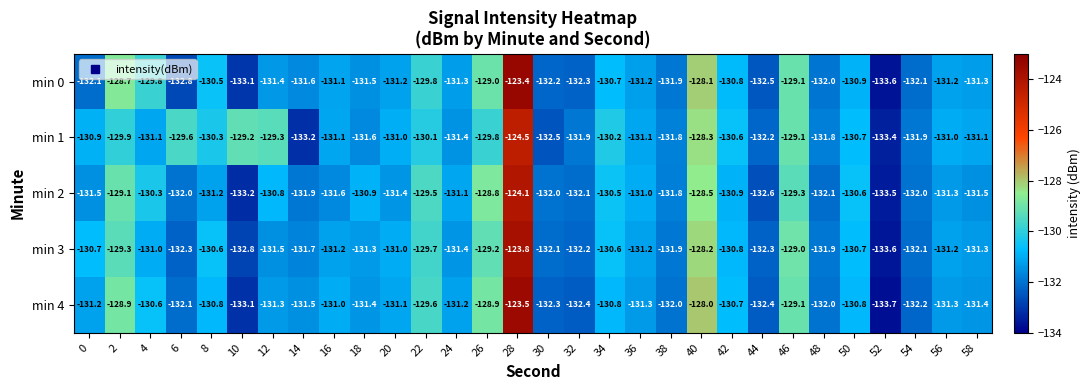

Which series changed the most between 18 and 32?

min 2